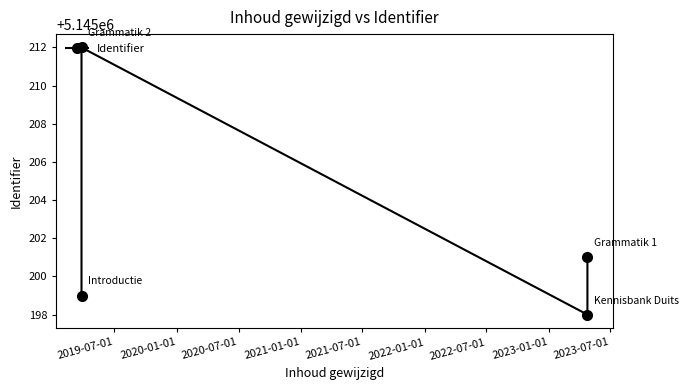

What is the difference between the maximum and minimum values?

14